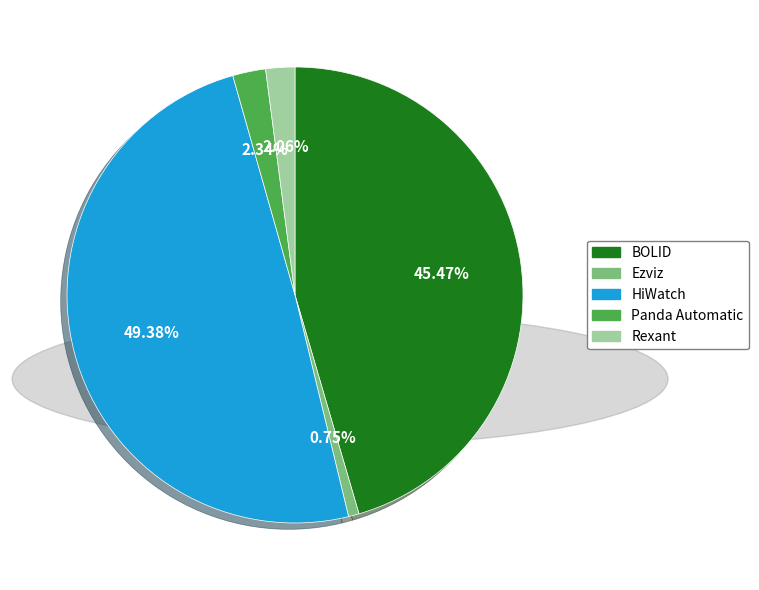

Which has a higher value, HiWatch or Panda Automatic?

HiWatch